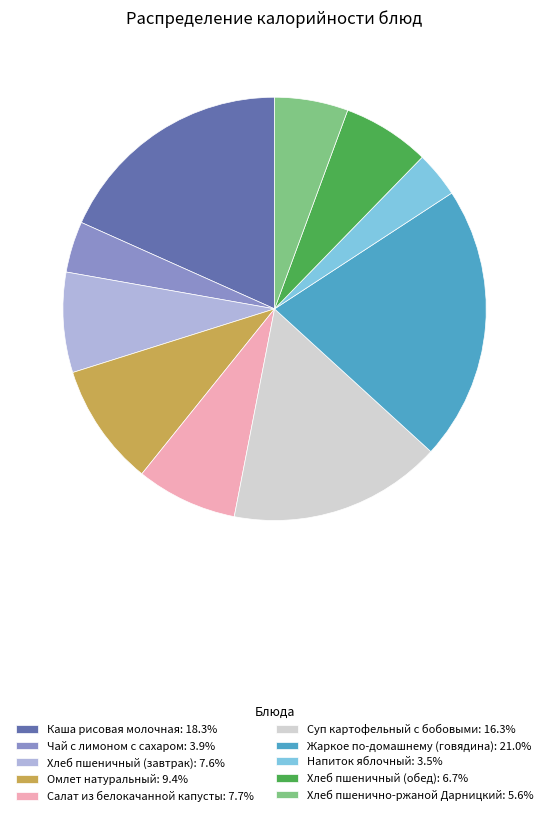

Do Омлет натуральный: 9.4% and Хлеб пшеничный (завтрак): 7.6% together represent more than half of the pie?

No